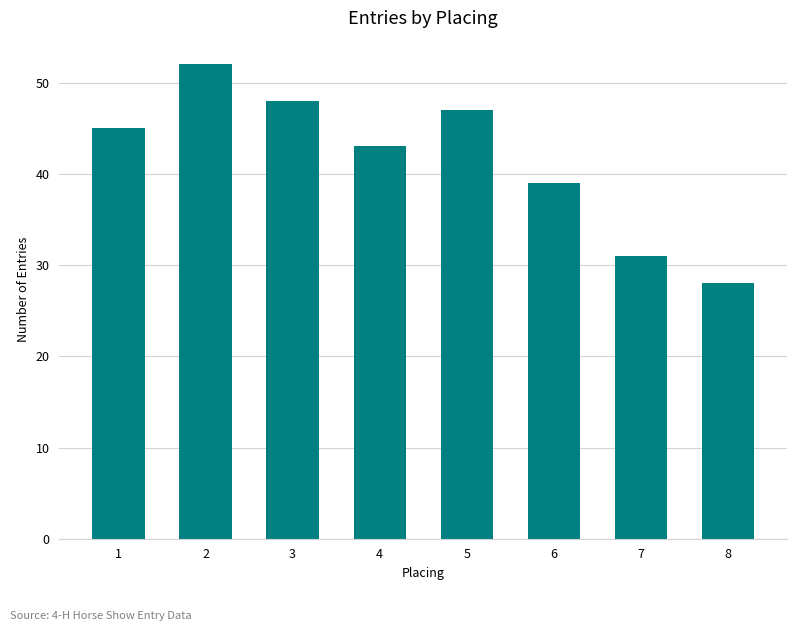

Are the bars horizontal?

No